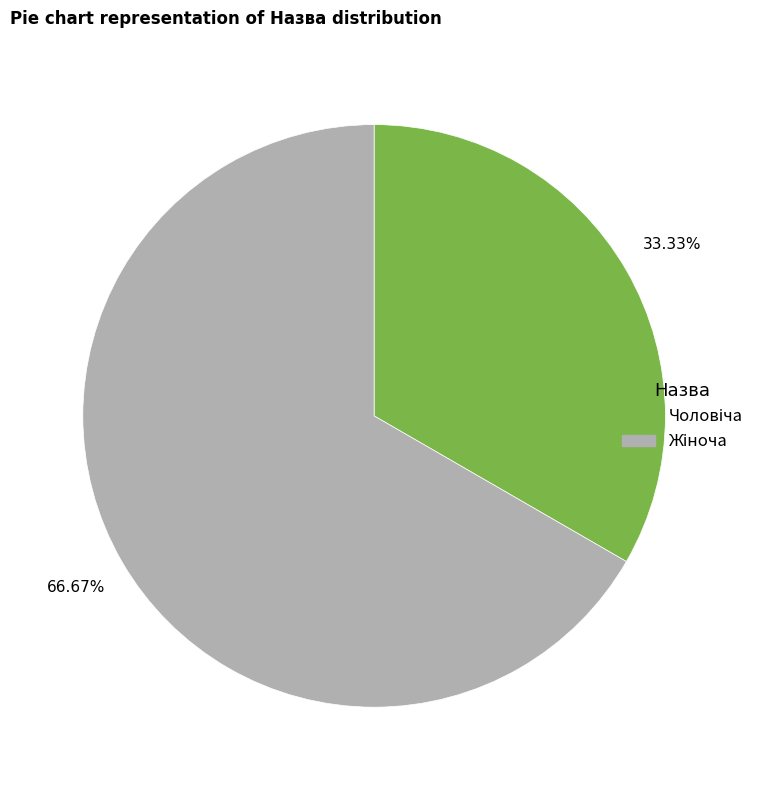

Does any single category account for the majority?

Yes